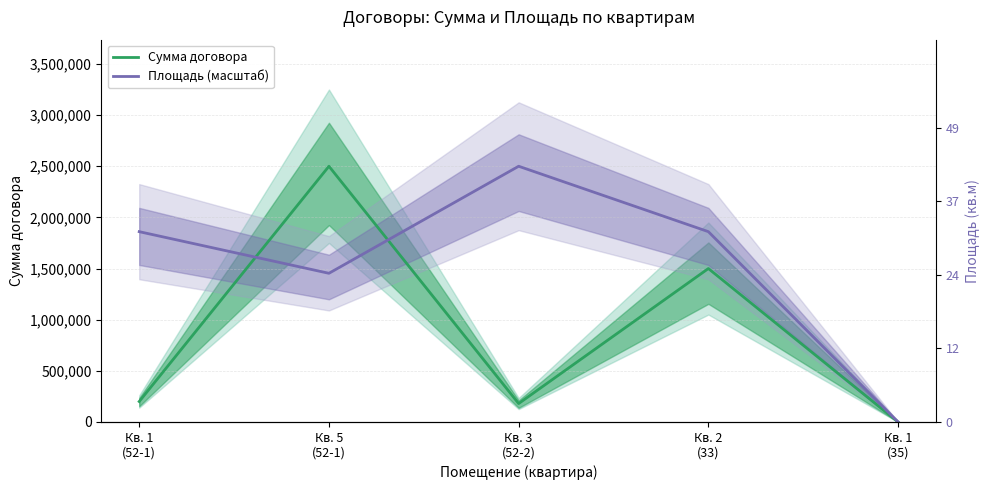

What are all the series names shown in the legend?

Сумма договора, Площадь (масштаб)